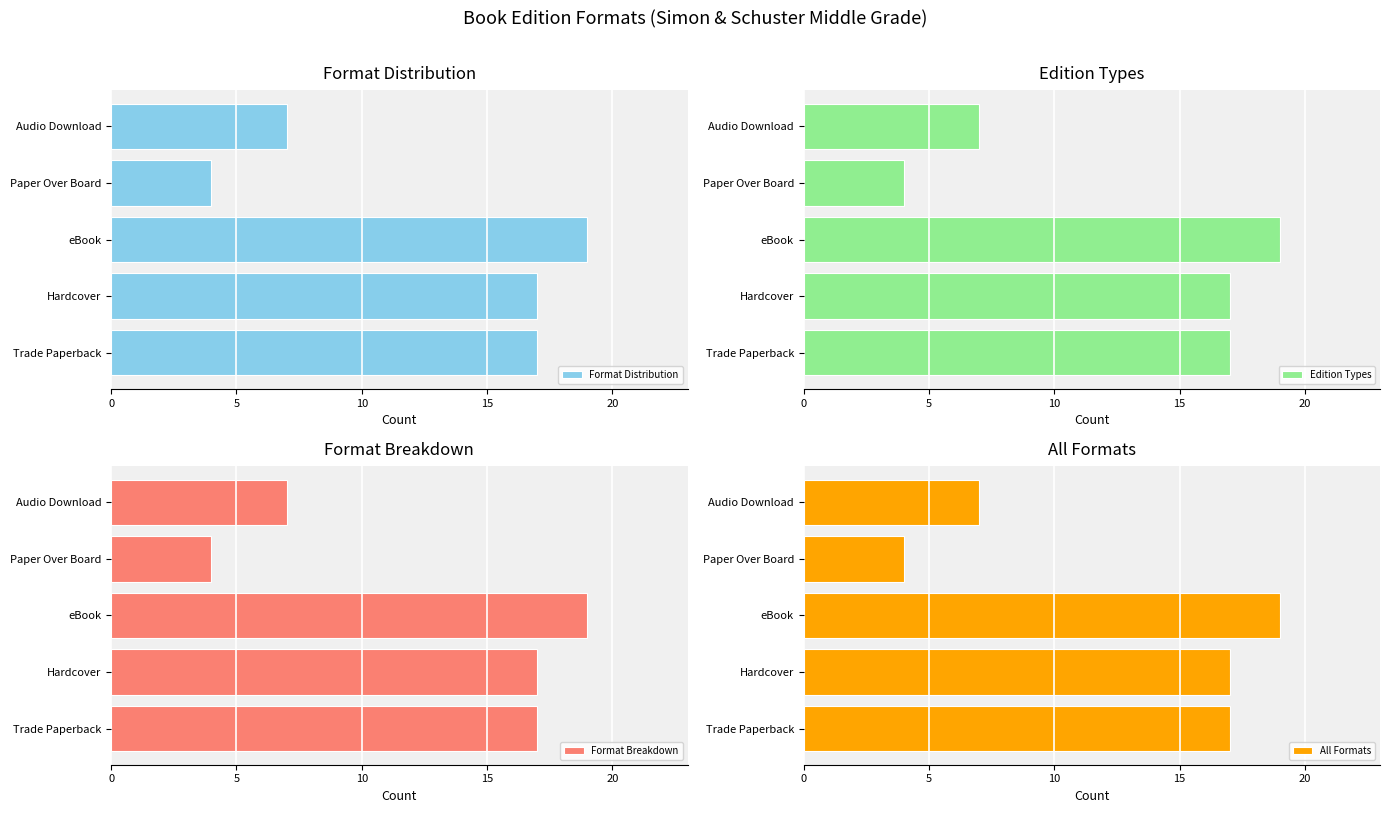

Which category has the highest value in the Format Distribution series?

eBook